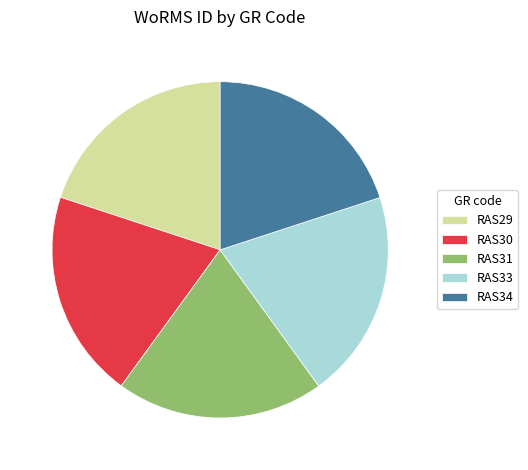

Does RAS31 represent more than half of the total?

No